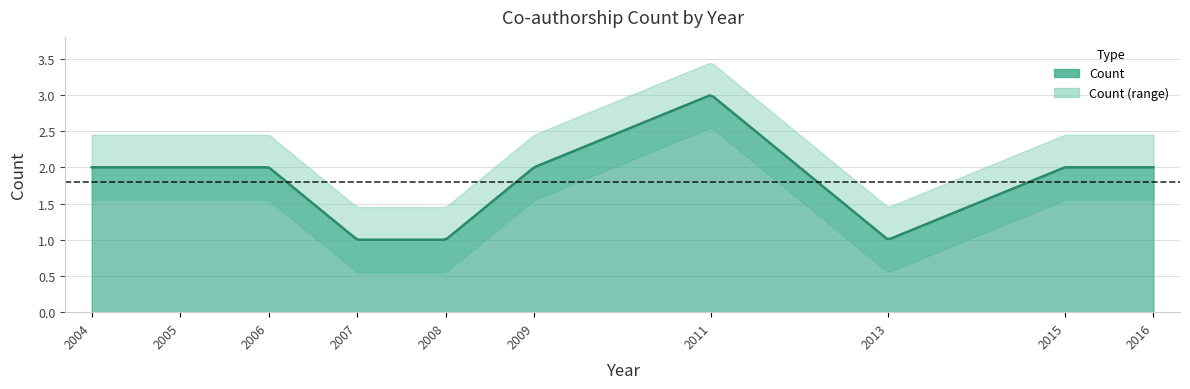

Count the number of categories in the chart.

10